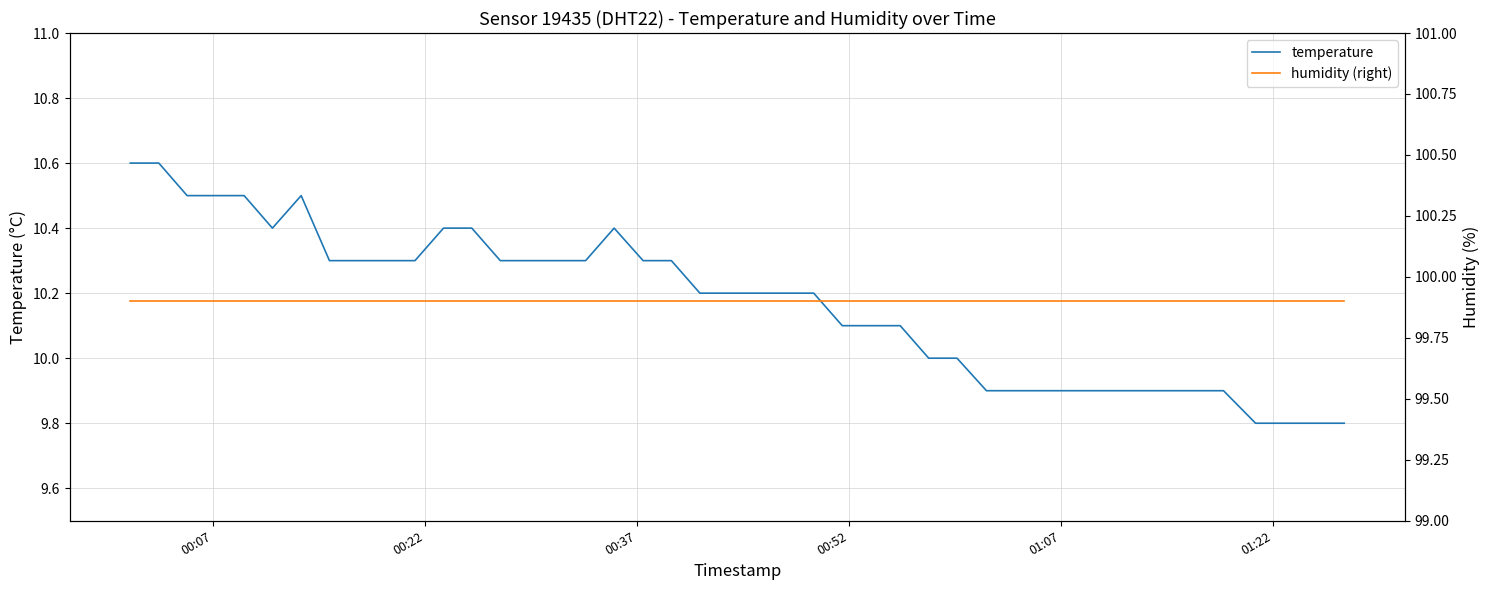

List the series in order of their overall mean, highest first.

humidity (right), temperature